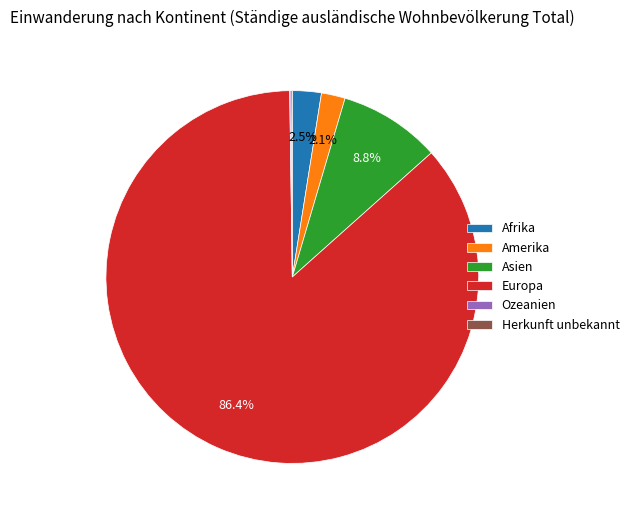

What is the ratio of the value at Afrika to the value at Amerika?

1.2